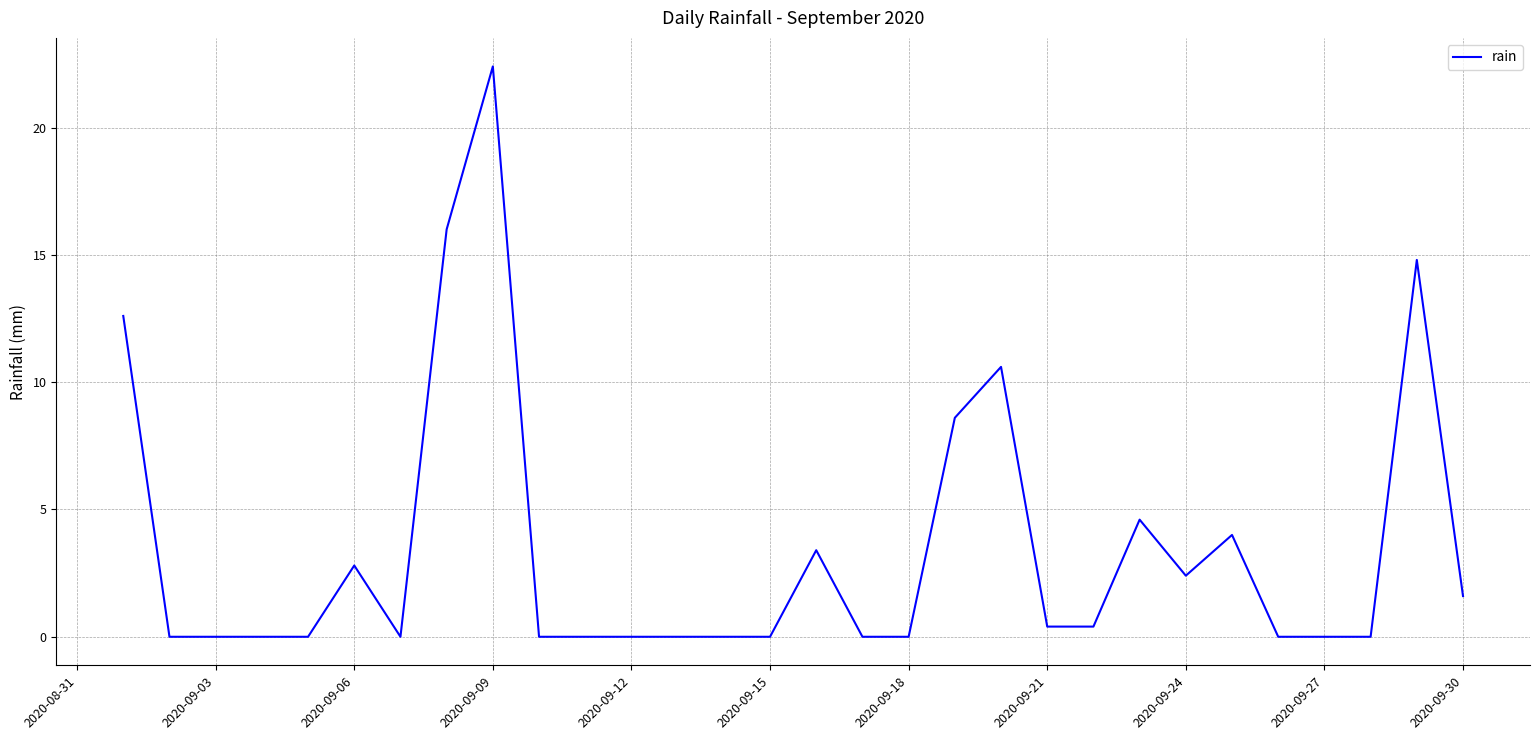

What is the difference between the maximum and minimum values?

22.4